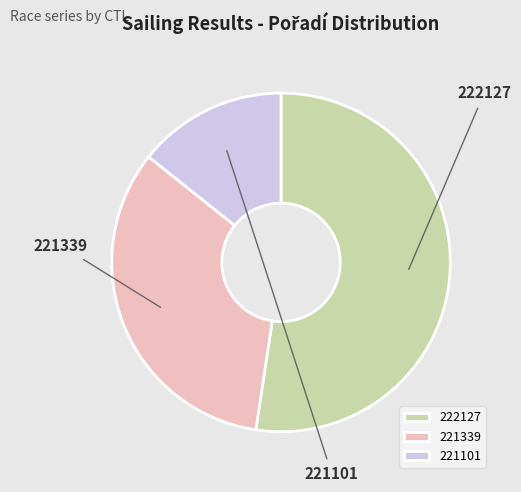

What percentage is NOT represented by 222127?

47.6%